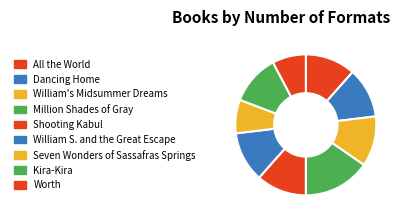

Between All the World and William S. and the Great Escape, which is larger?

All the World